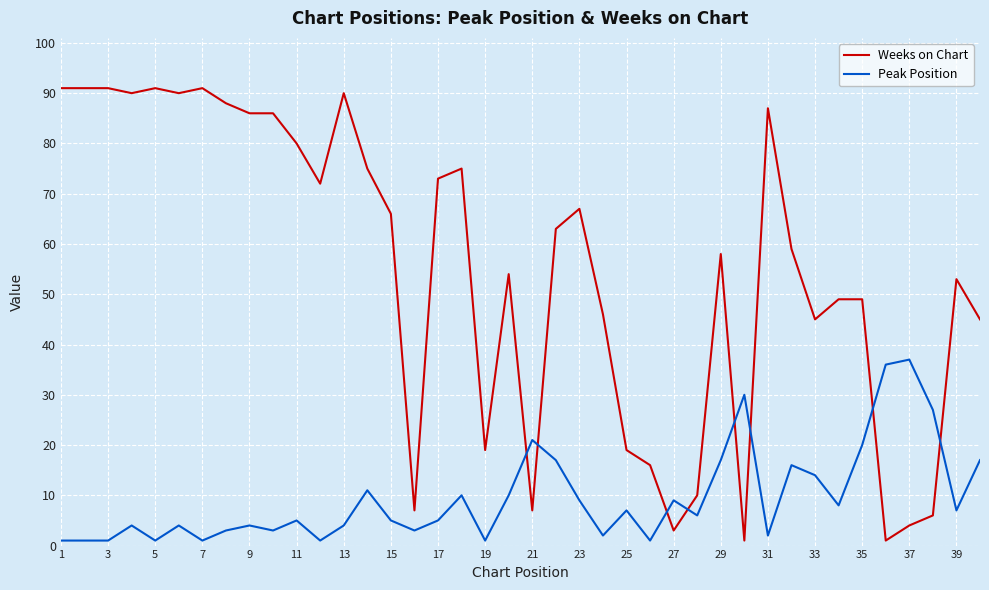

How many distinct data groups are displayed?

2